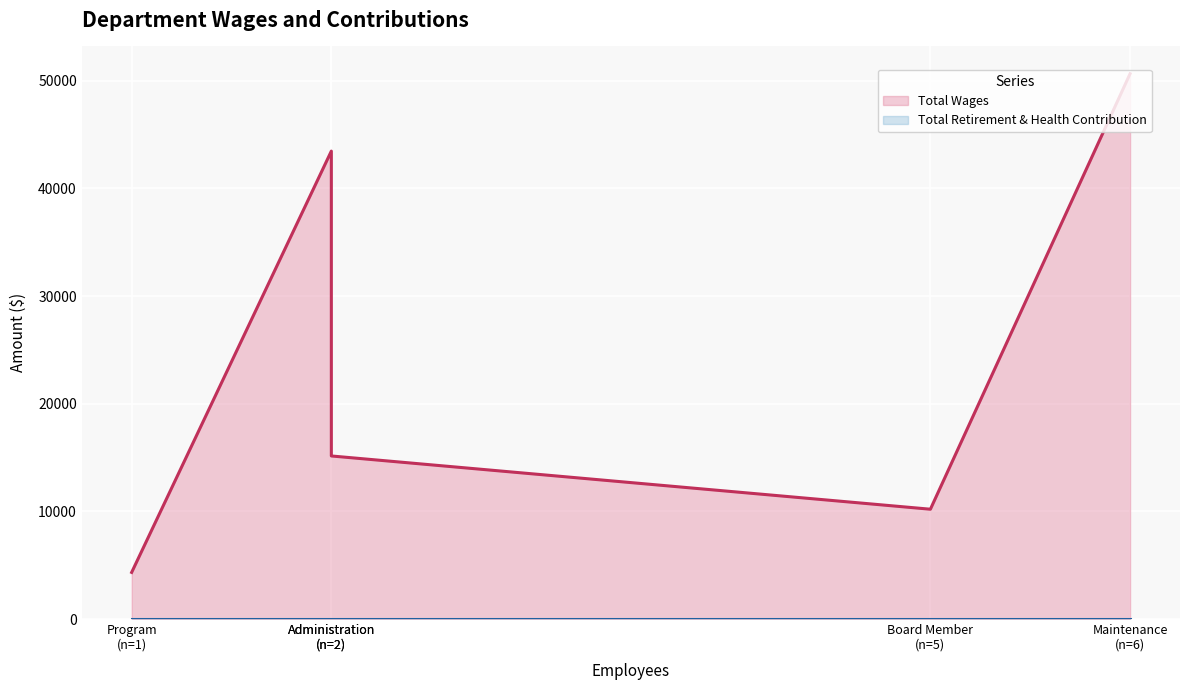

Where is Total Wages nearest to the value 27492?

Administration
(n=2)